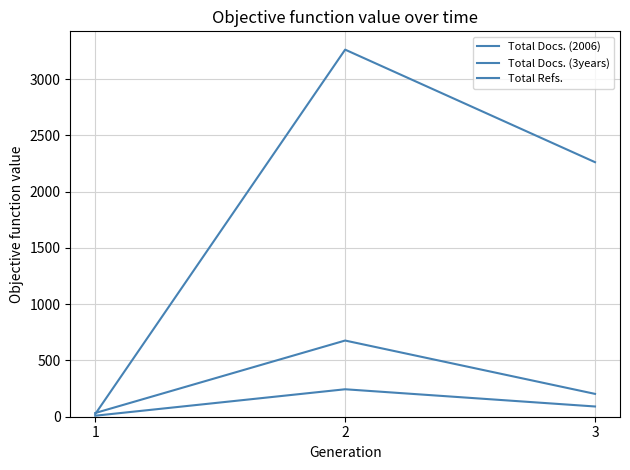

Reading left to right, what are all the values shown in this chart?

Total Docs. (2006): 1=9	2=244	3=91
Total Docs. (3years): 1=33	2=677	3=203
Total Refs.: 1=24	2=3262	3=2262